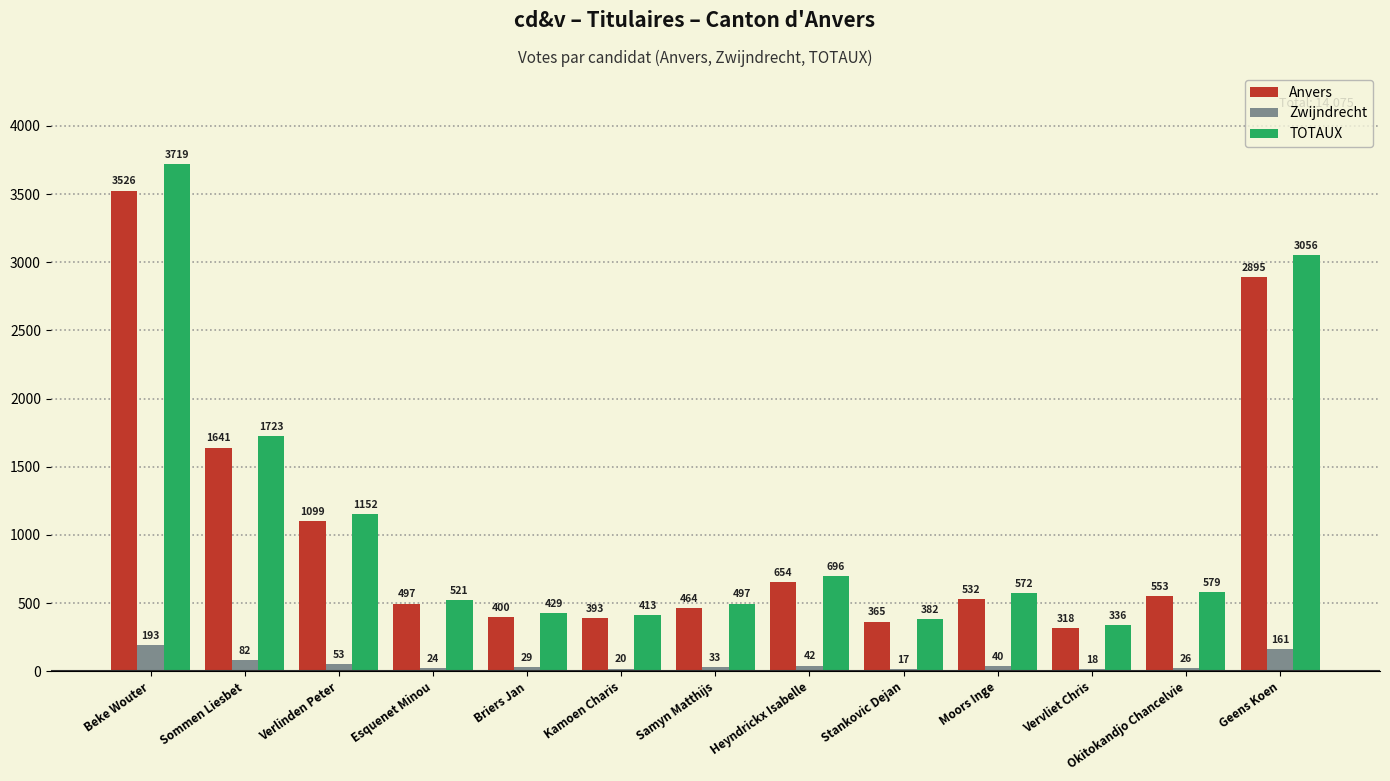

What is the maximum value for Zwijndrecht?

193